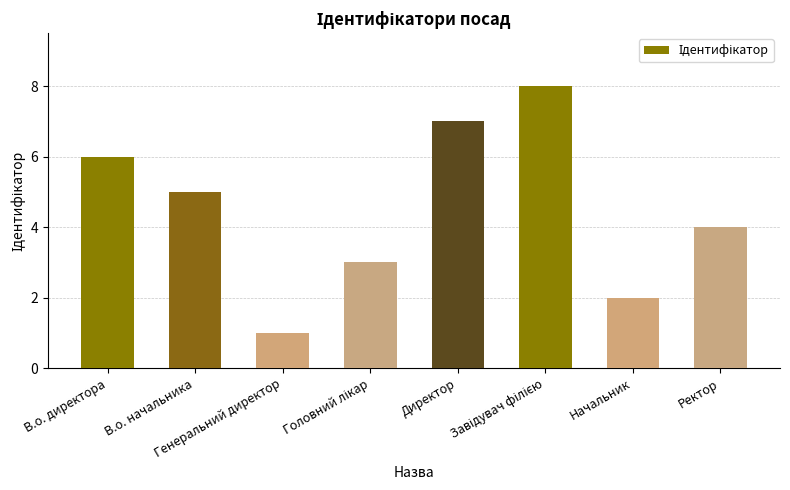

What is the label of the 1st bar from the left?

В.о. директора